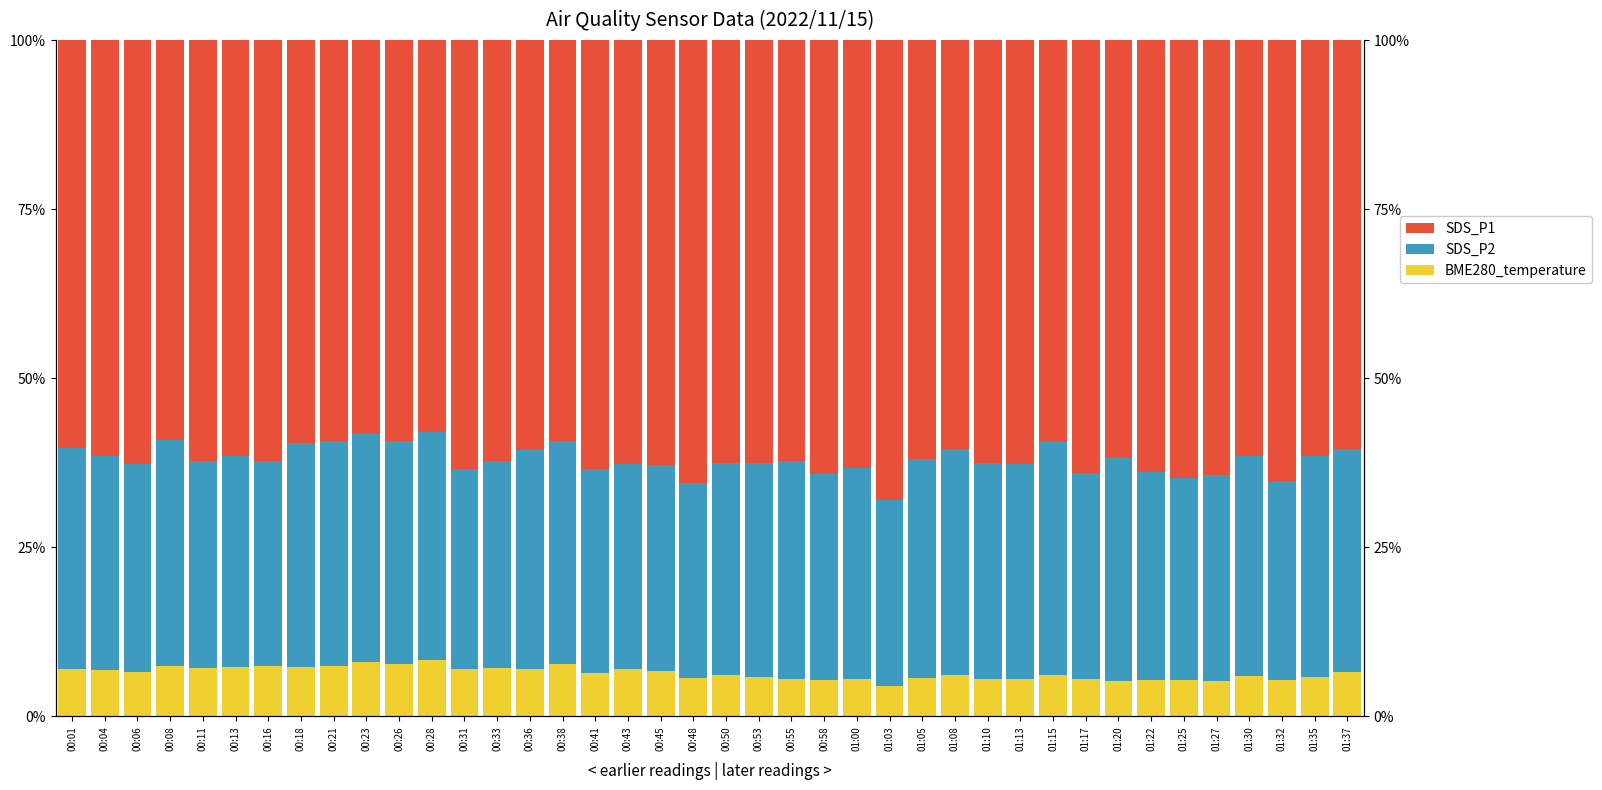

What is the sum of the BME280_temperature values at 00:55 and 00:45?

12.3